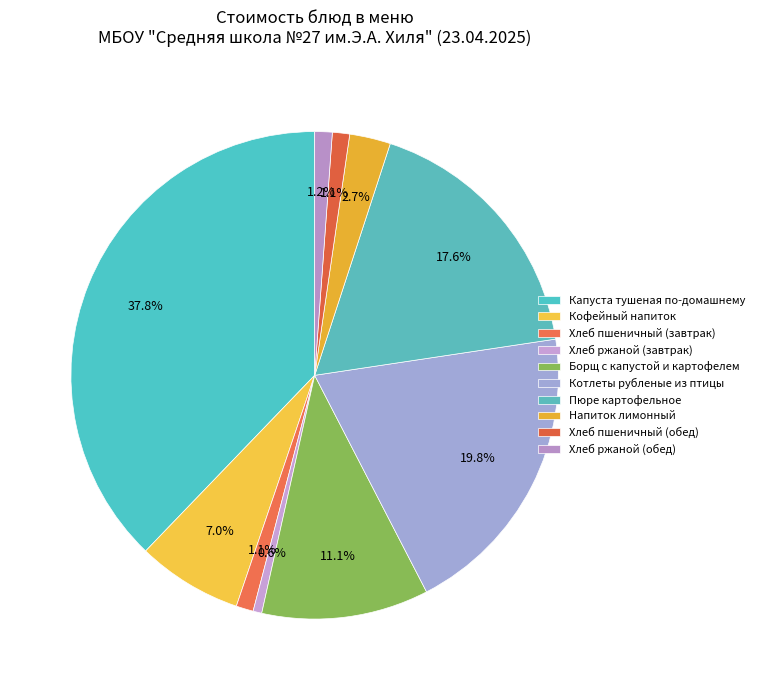

How many segments does this pie chart have?

10